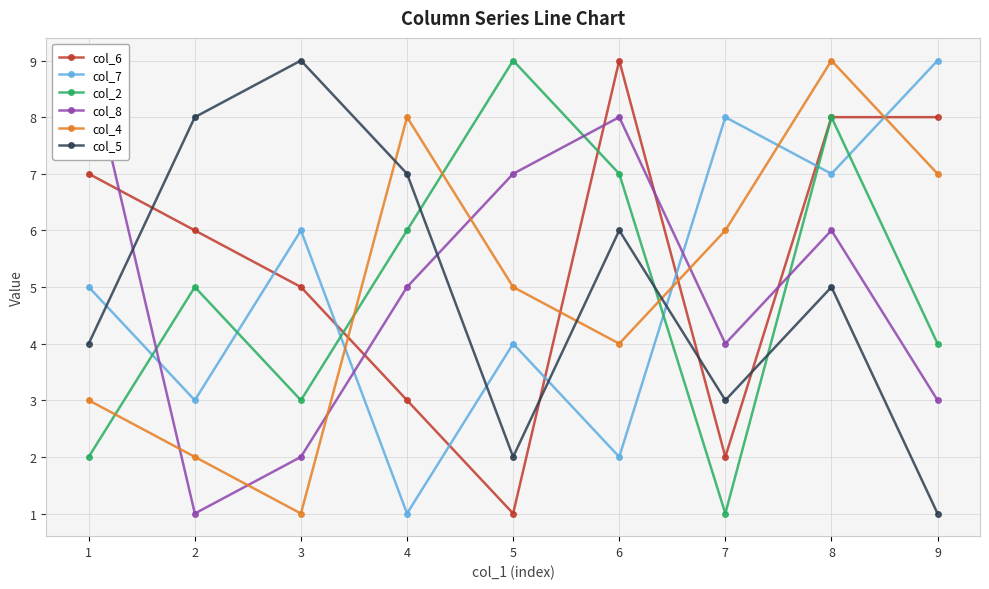

The col_6 series shows 1 at 4. True or false?

False